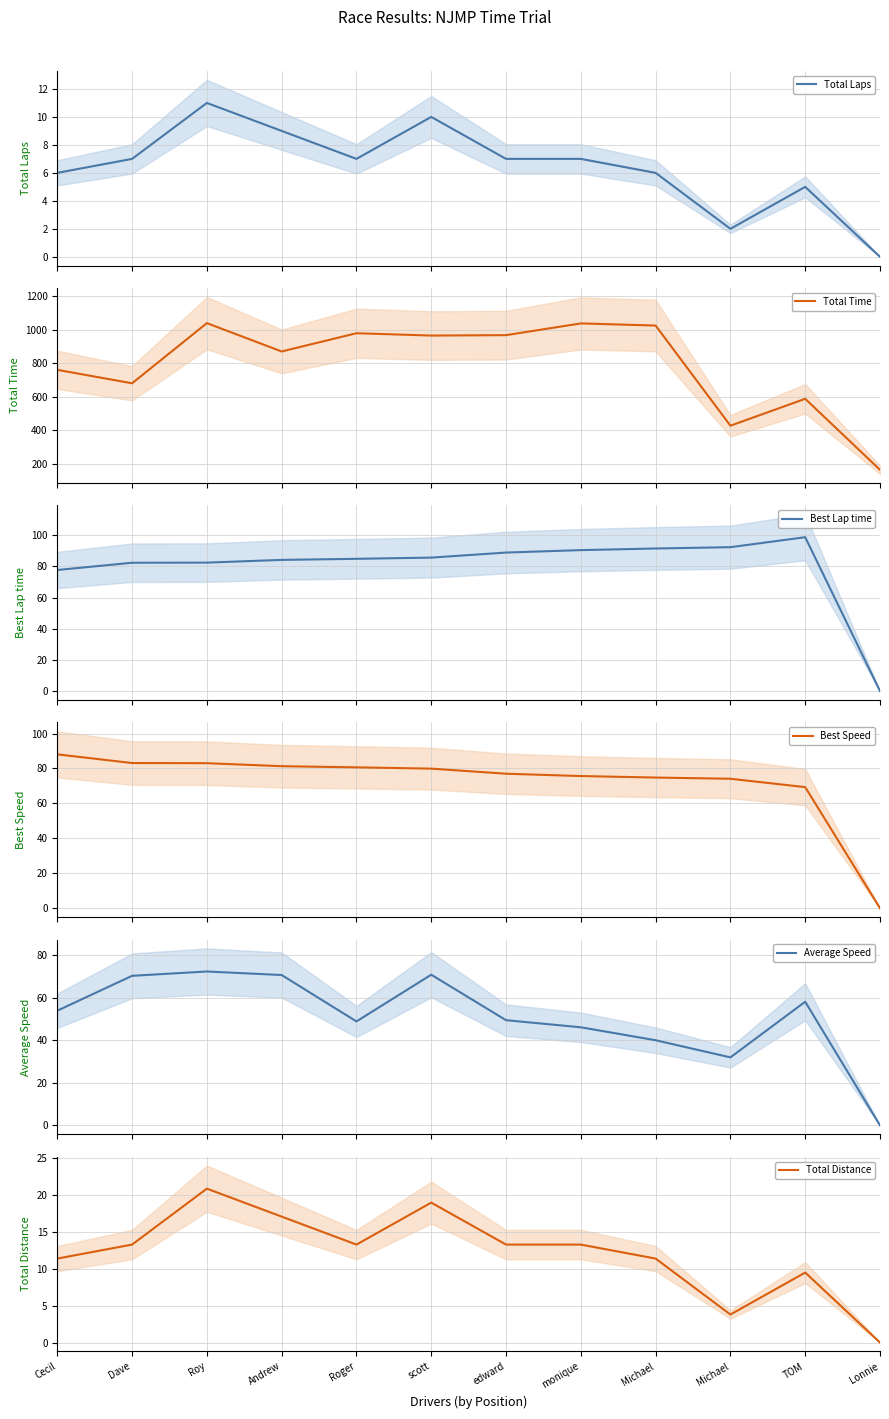

True or false: Total Time and Best Lap time cross at least once.

False